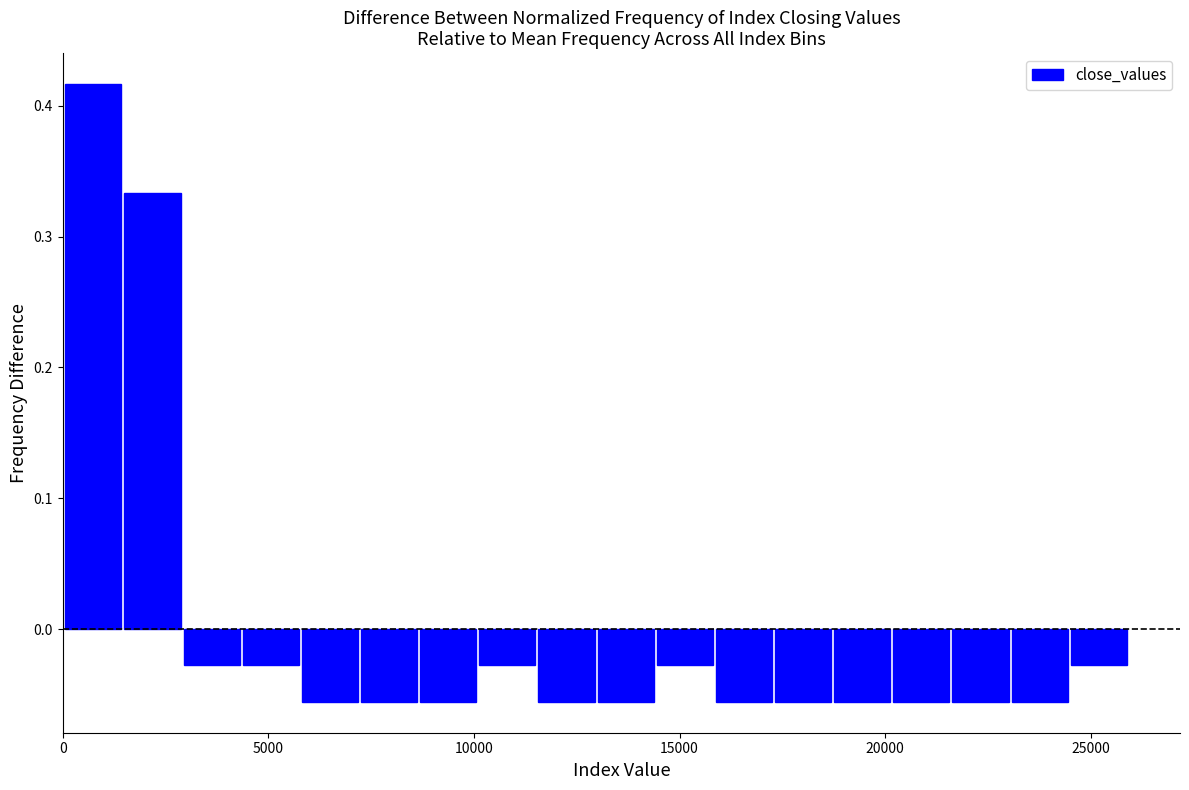

Read against the x-axis, roughly where is the centre of the tallest bar?

500